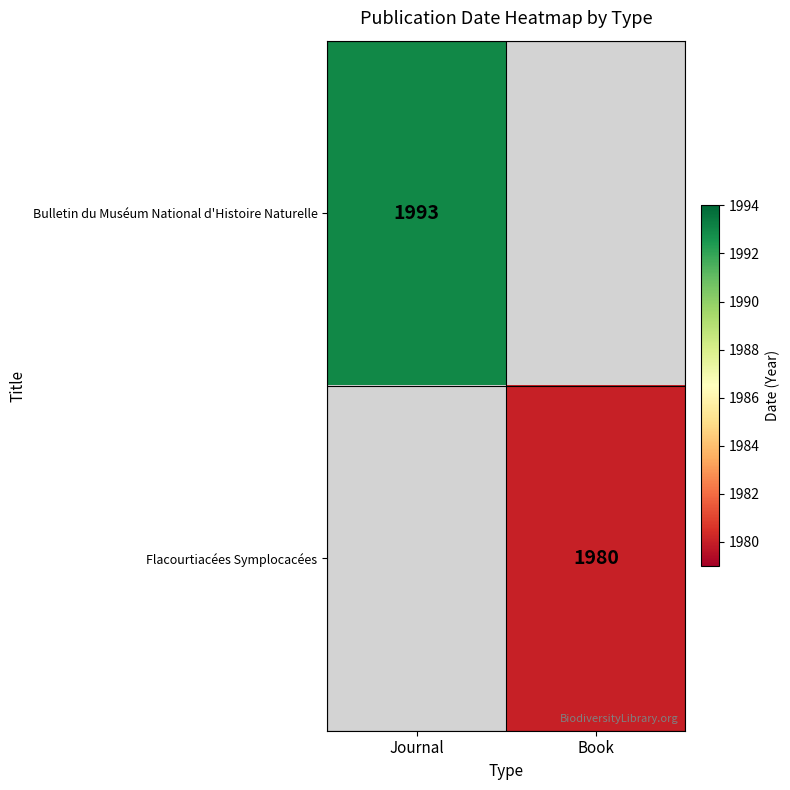

Is it true that Flacourtiacées Symplocacées equals 3463 at Book?

False